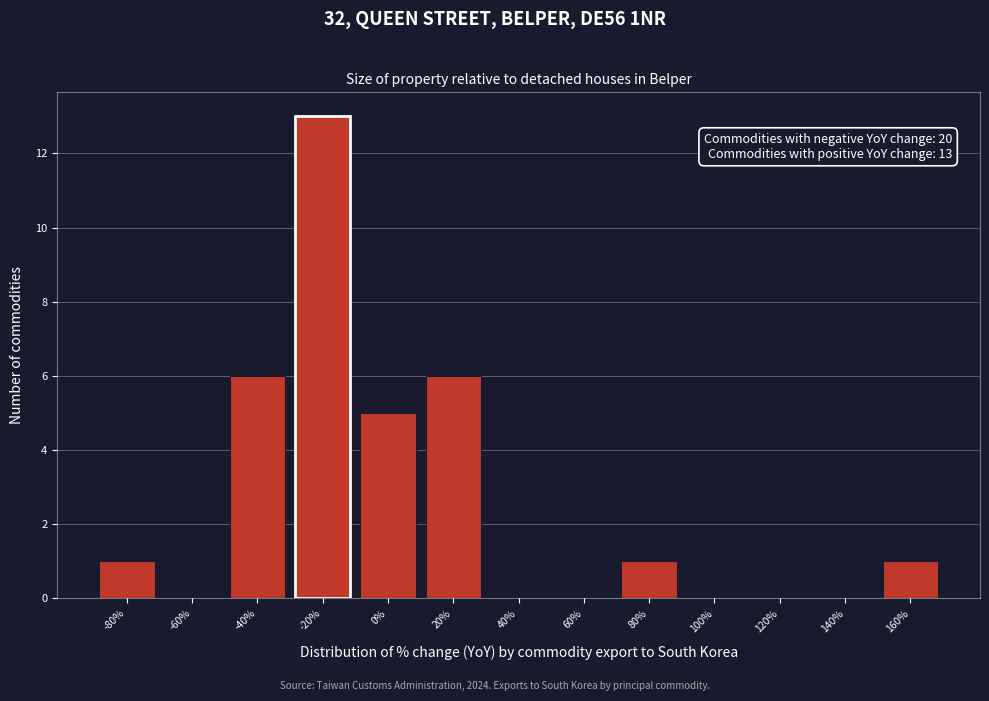

Reading left to right, list all the values displayed in this chart.

-80%=1	-60%=0	-40%=6	-20%=13	0%=5	20%=6	40%=0	60%=0	80%=1	100%=0	120%=0	140%=0	160%=1